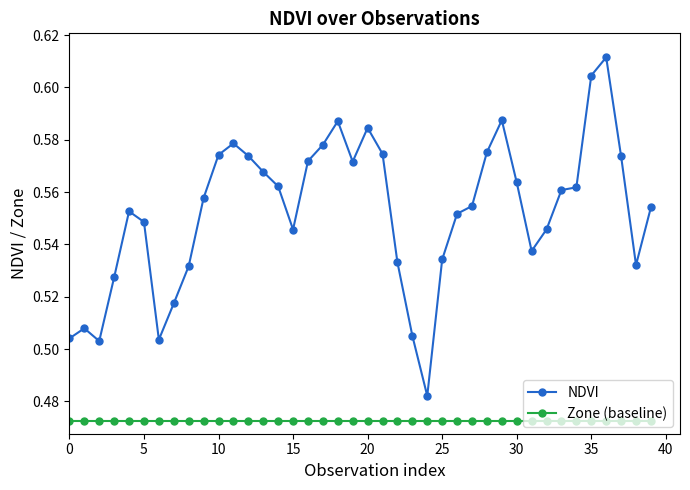

List the series in order of their peak value, highest first.

NDVI, Zone (baseline)